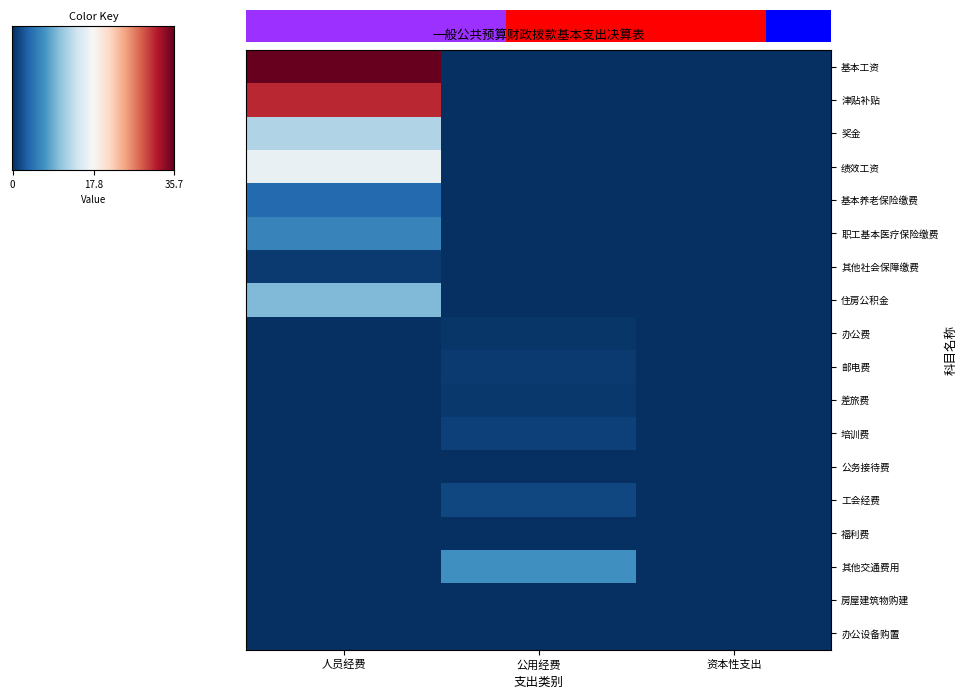

How many series are shown in this chart?

18